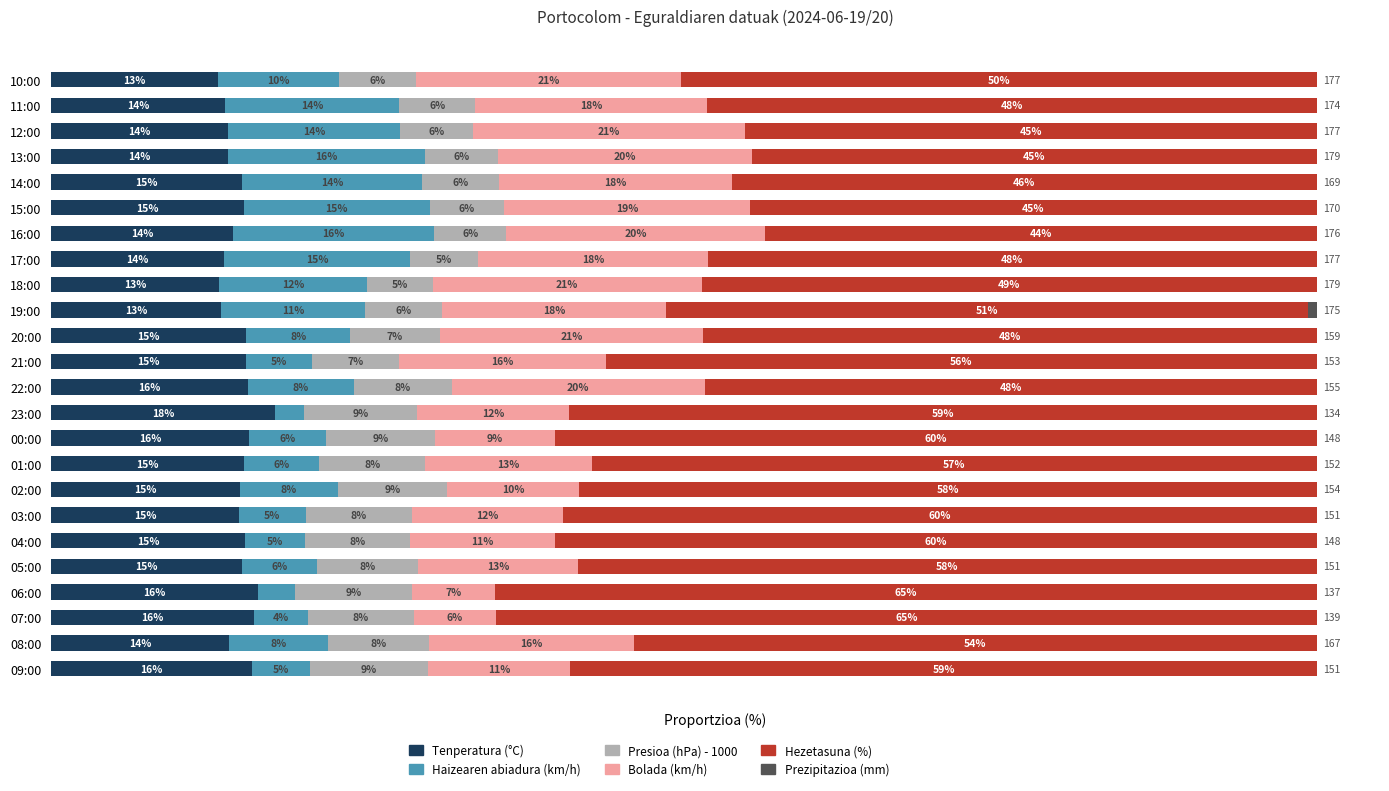

At which label does Tenperatura (°C) reach its peak?

23:00